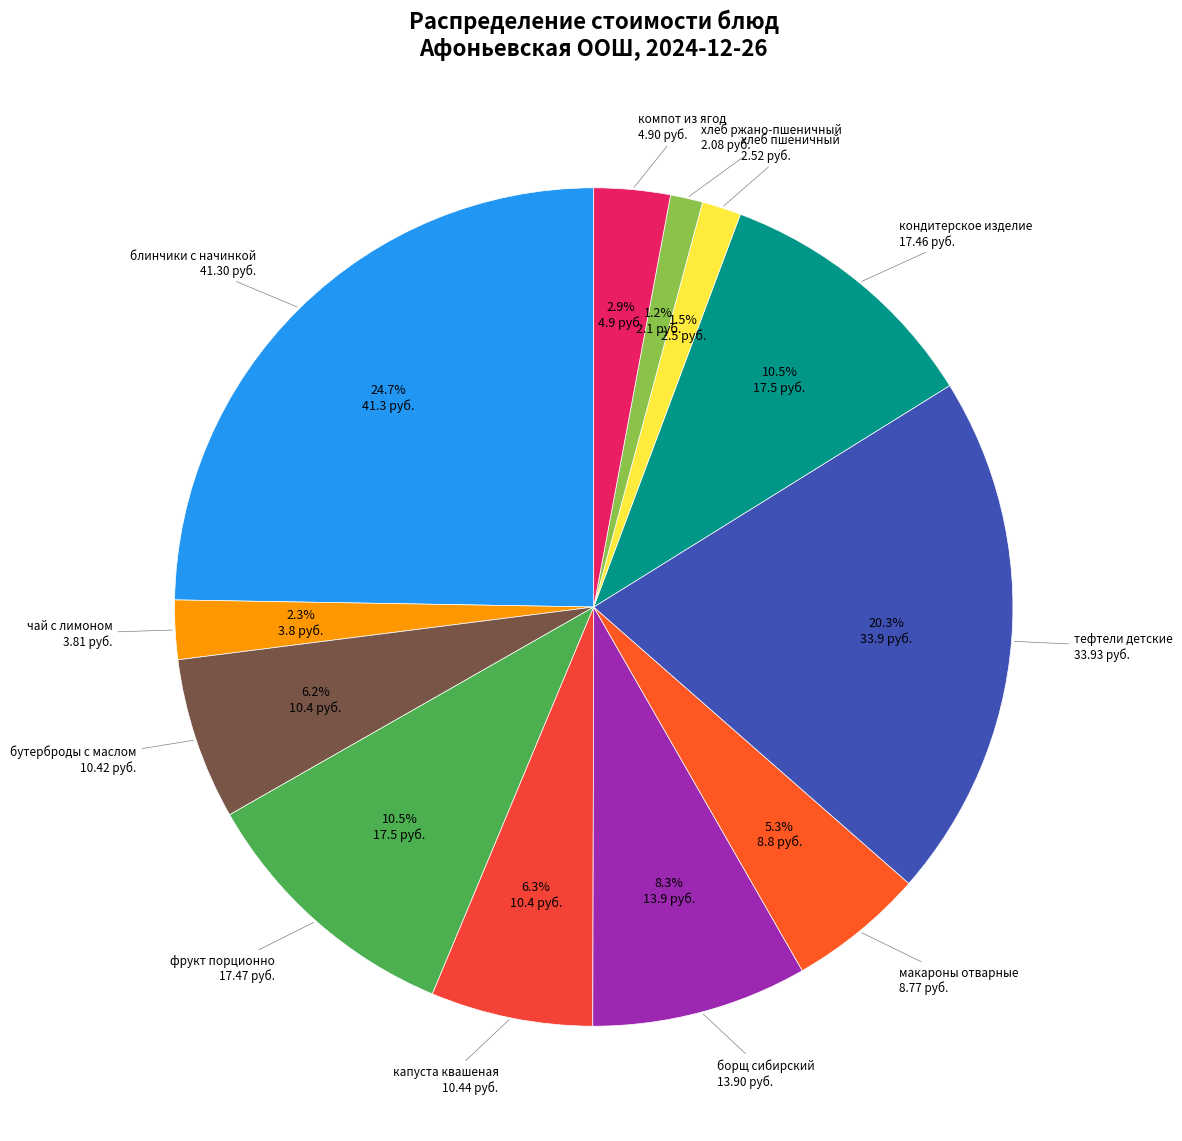

How many slices are in this pie chart?

12